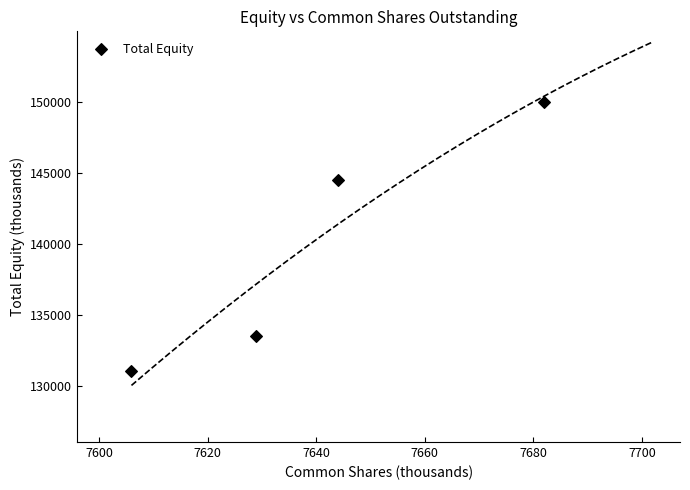

What is the range of X values (max minus min)?

76